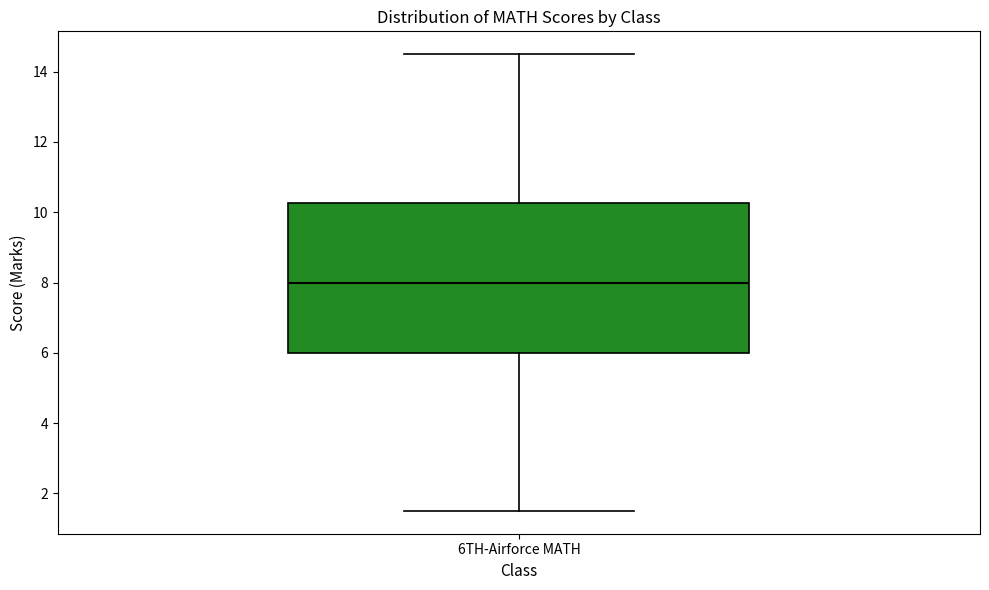

Read this box plot against the y-axis: the position of the median line, the range covered by the box, and the ends of both whiskers. The values are not printed on the chart, so give them approximately, as read against the axis.

median 8.0, box 6.0 to 10.2, whiskers 1.6 to 14.6